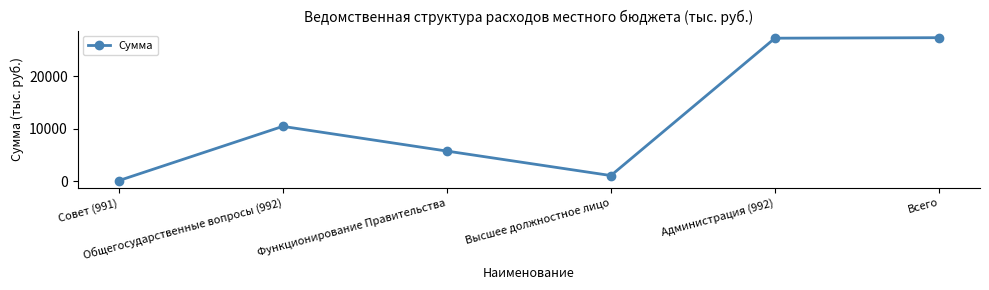

Where does the data first go above 10465?

Общегосударственные вопросы (992)